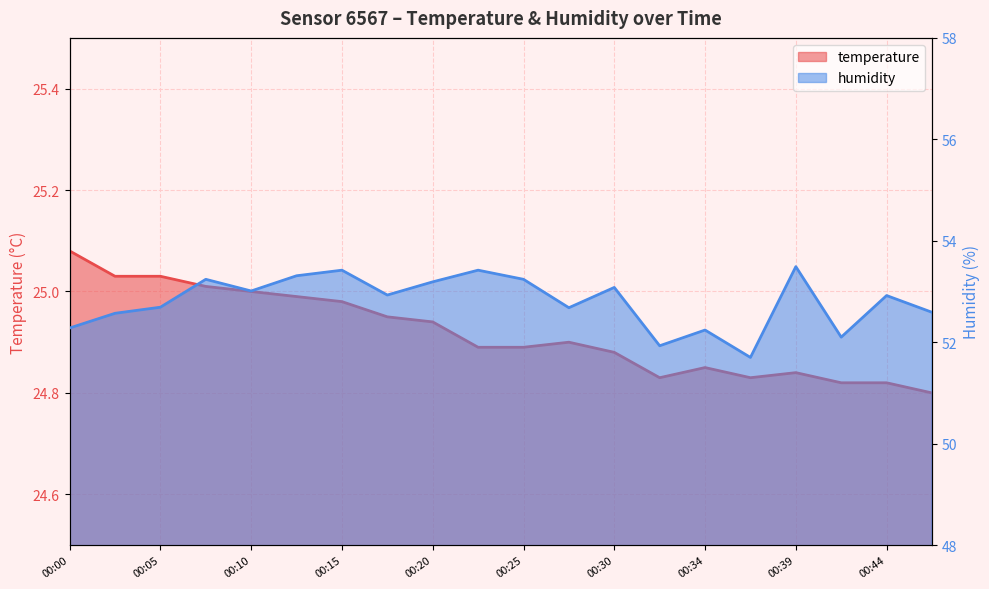

Rank the series by their maximum value, from highest to lowest.

humidity, temperature